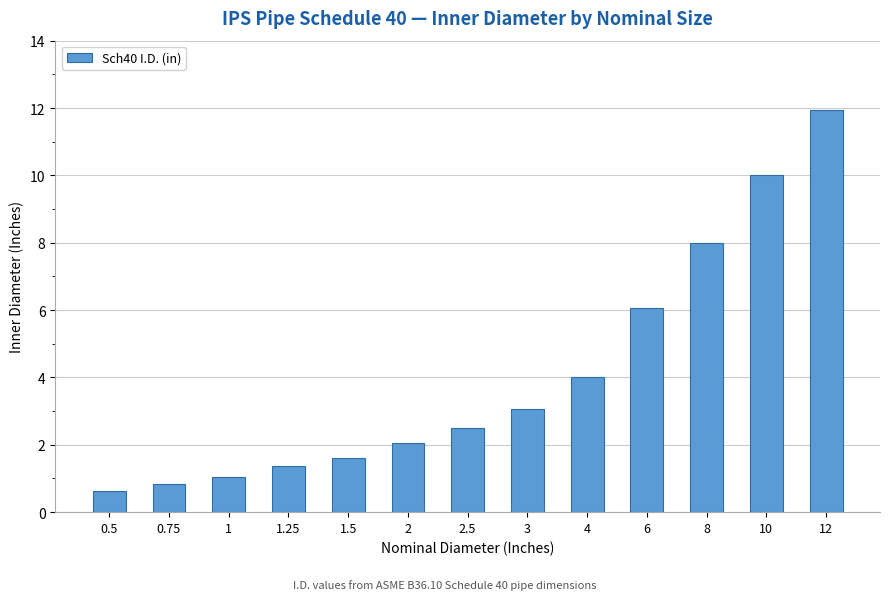

Reading left to right, extract all data points from this chart.

0.6	0.8	1.0	1.4	1.6	2.1	2.5	3.1	4.0	6.1	8.0	10.0	11.9